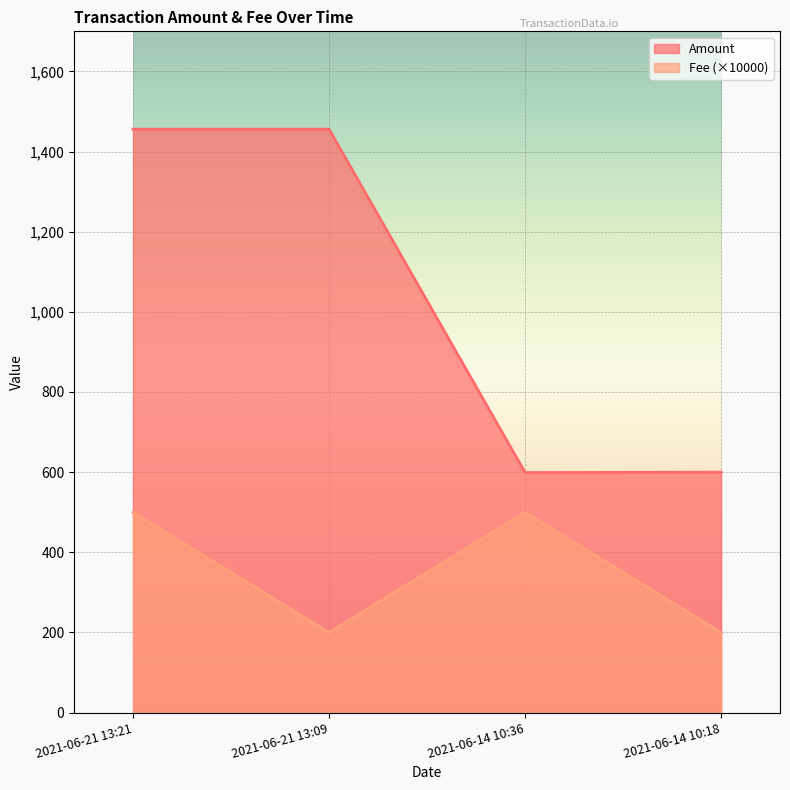

What is the highest value of the Fee series?

500.0